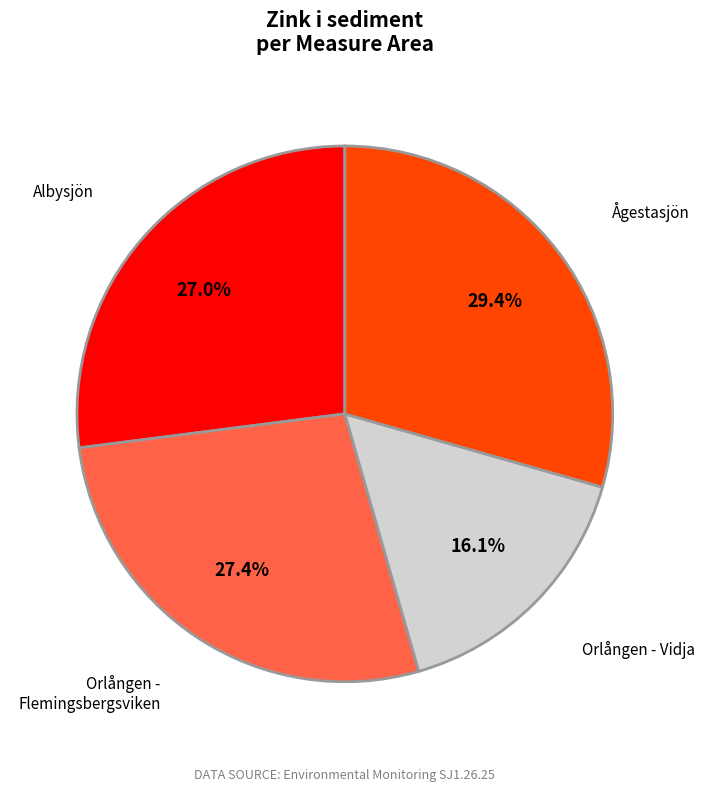

Does any single category account for the majority?

No